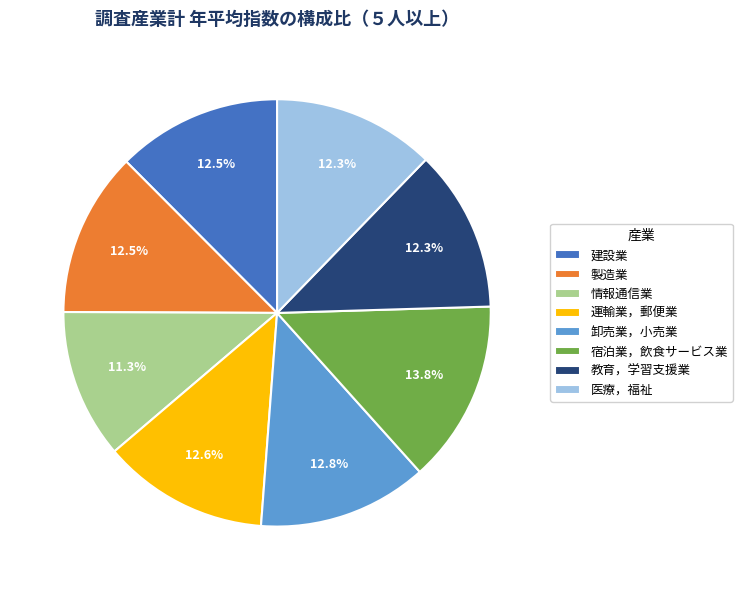

What is the largest slice in the pie chart?

宿泊業，飲食サービス業